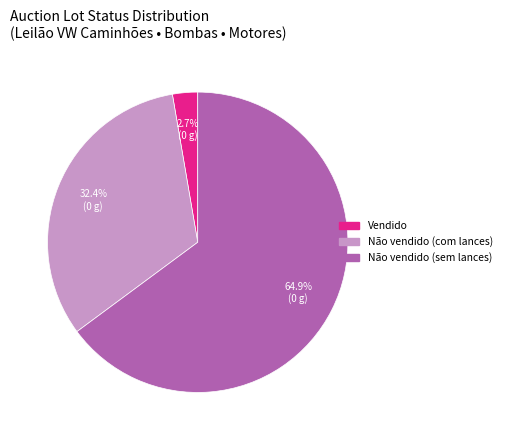

Rank the categories by value from lowest to highest.

Vendido, Não vendido (com lances), Não vendido (sem lances)